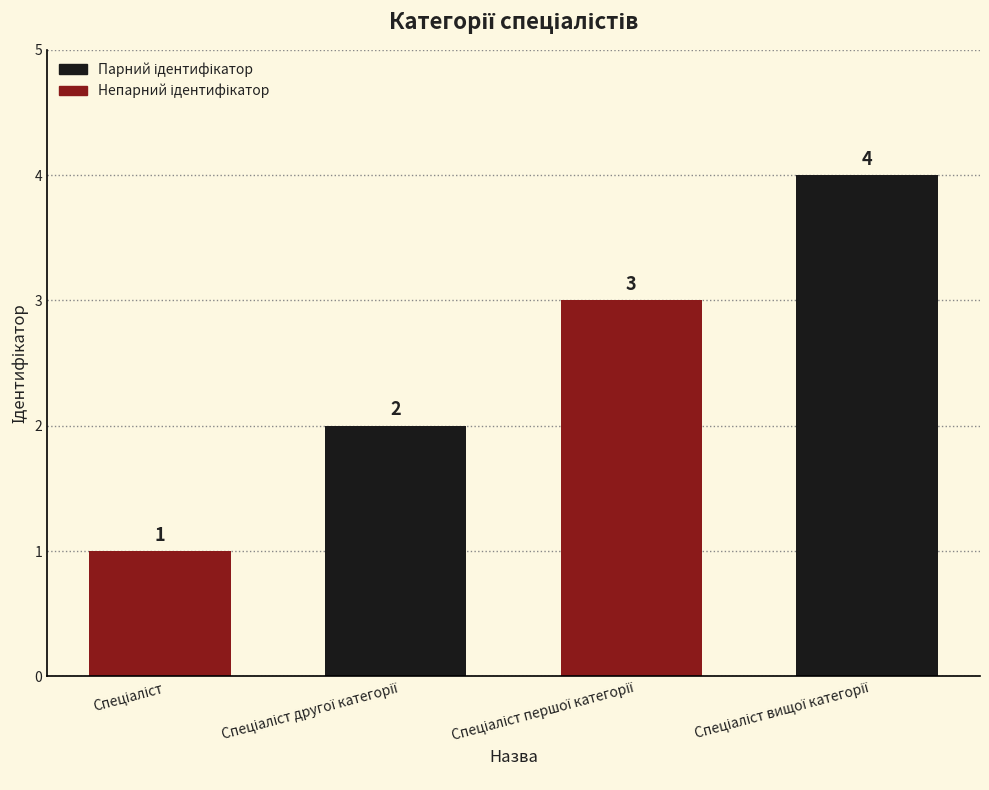

Count the values in the range 2 to 4.

3